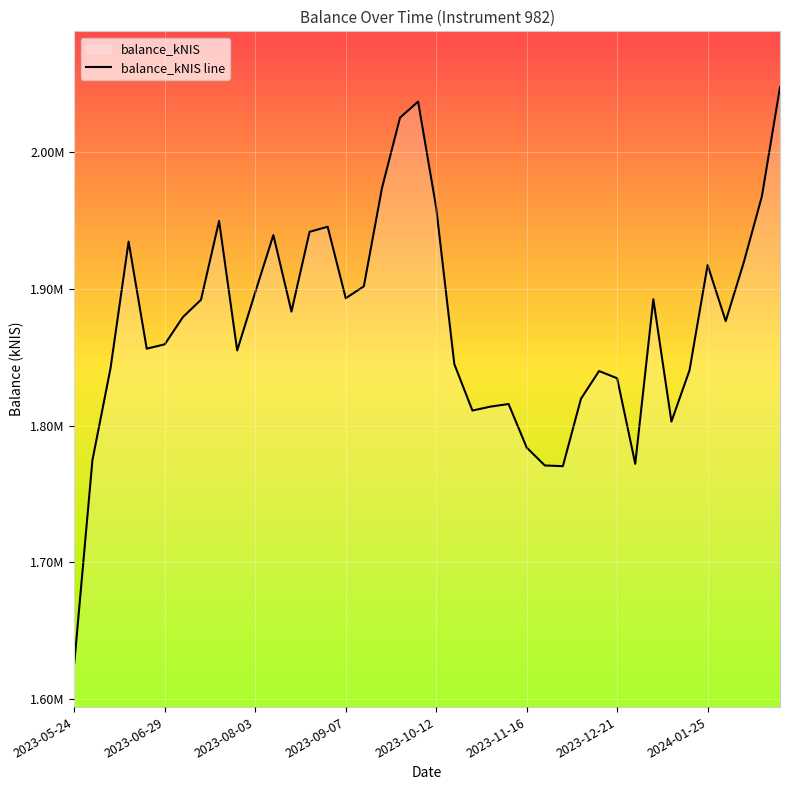

The value at 17 is 1973771.1. True or false?

True